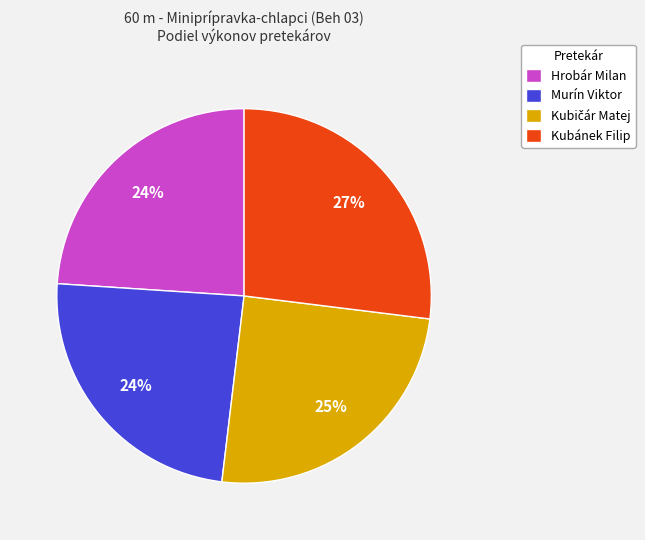

Does any single category account for the majority?

No